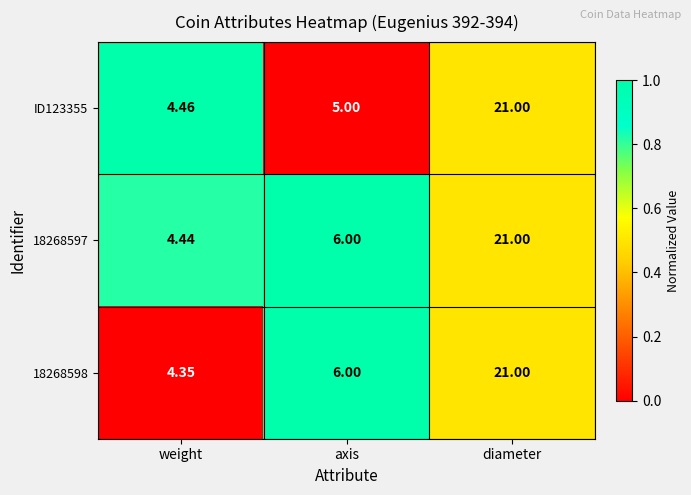

At which label does 18268597 reach its peak?

diameter